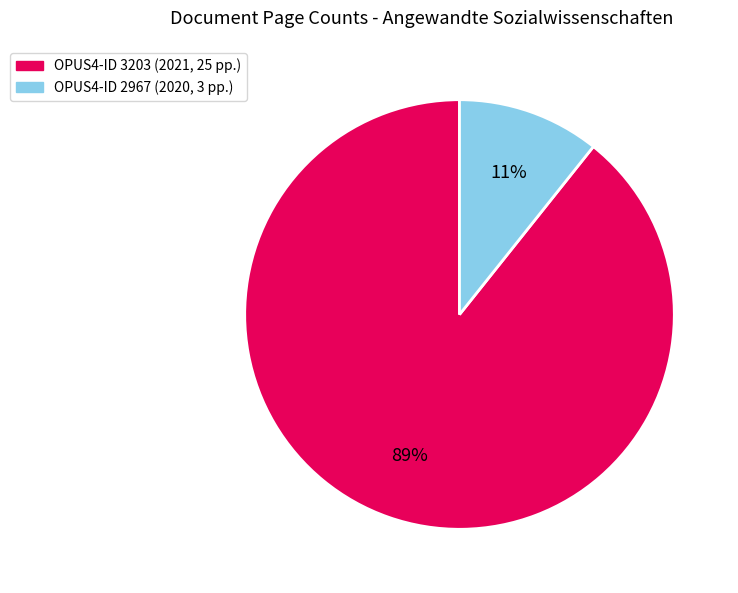

To the nearest percent, what is the average slice percentage?

50%